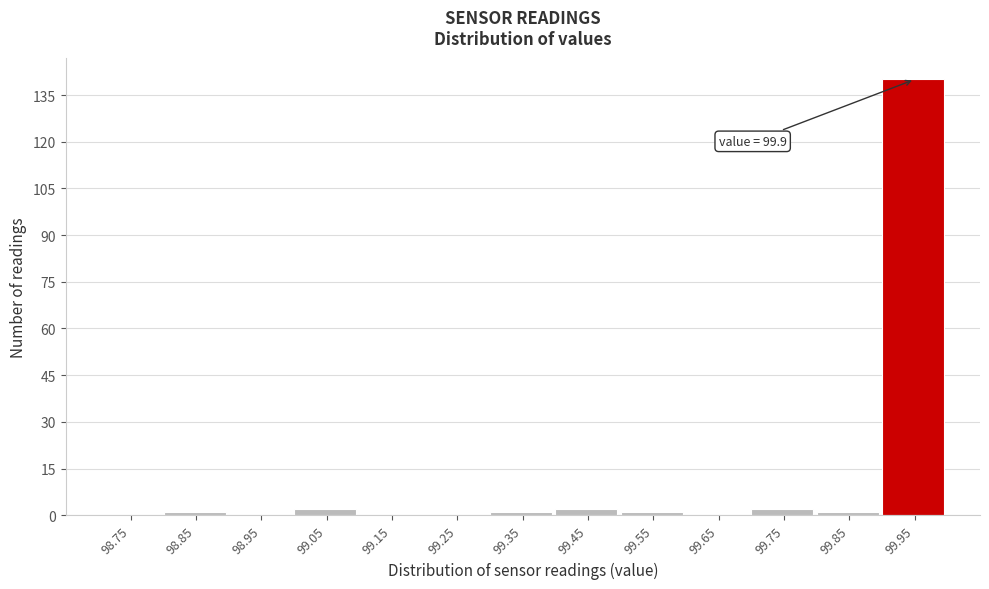

Over which range of the x-axis is the bar tallest?

99.9 to 100.0